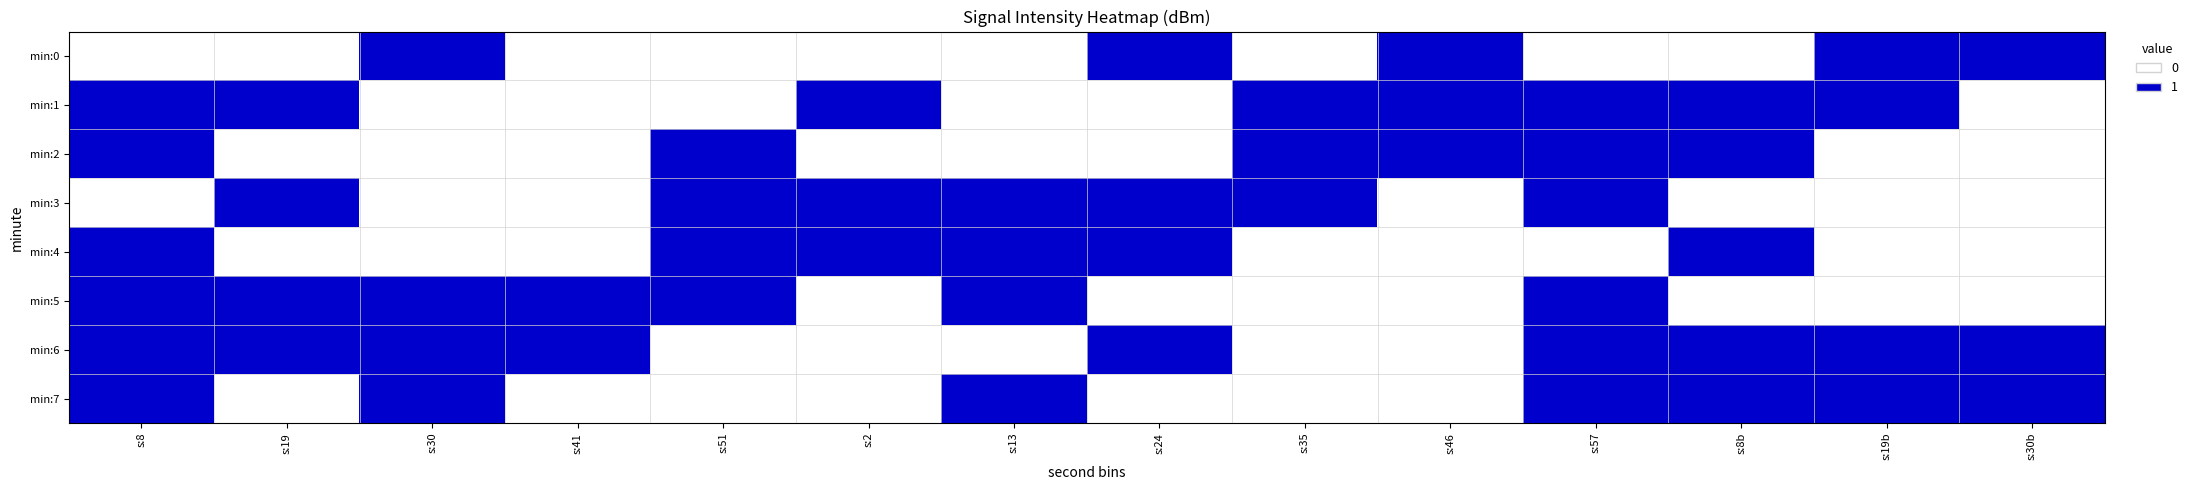

Rank the series at s:51 from lowest to highest value.

min:0, min:1, min:6, min:7, min:2, min:3, min:4, min:5